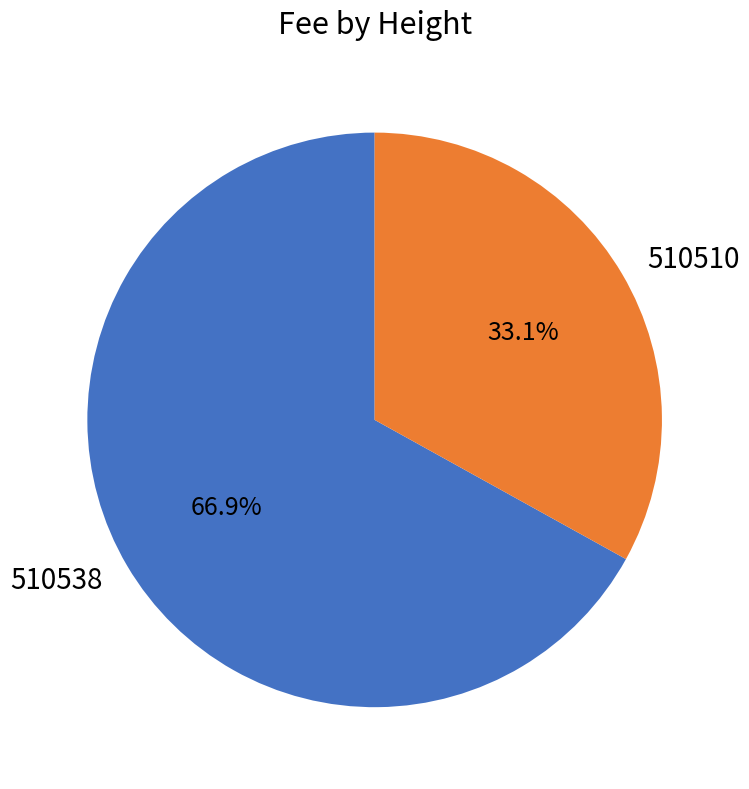

Does 510538 account for over 50% of the chart?

Yes